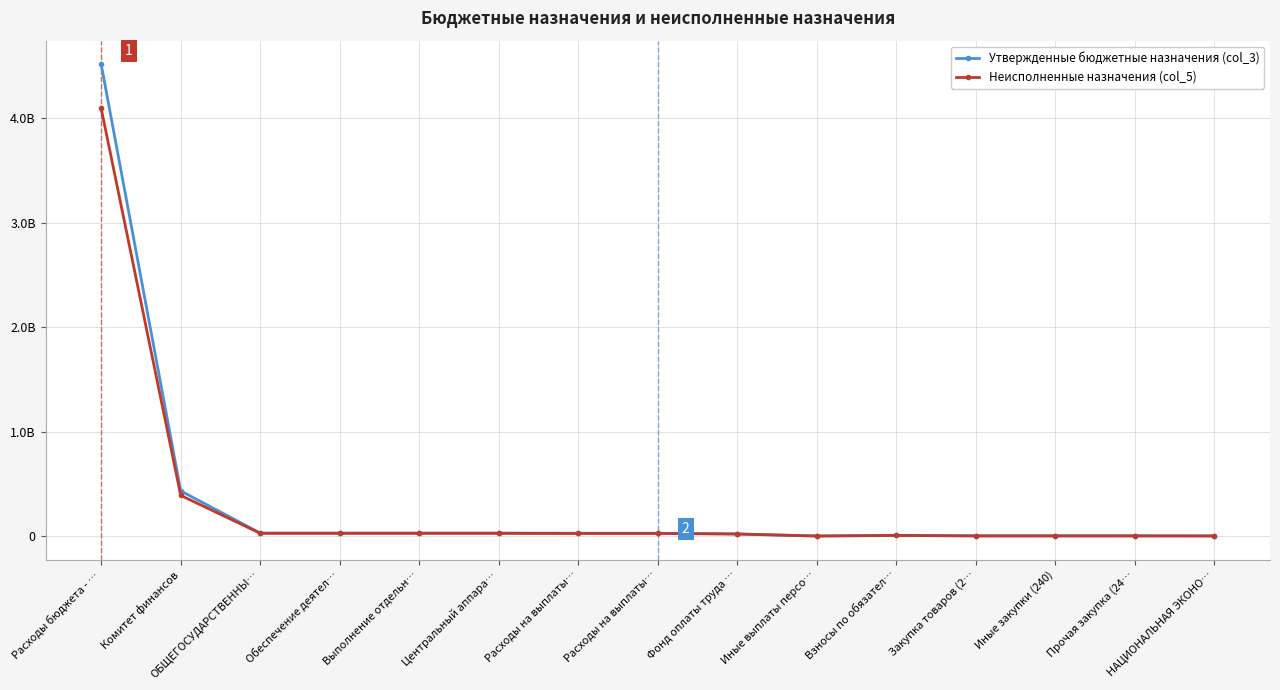

What is the label of the 1st point from the left?

Расходы бюджета - …